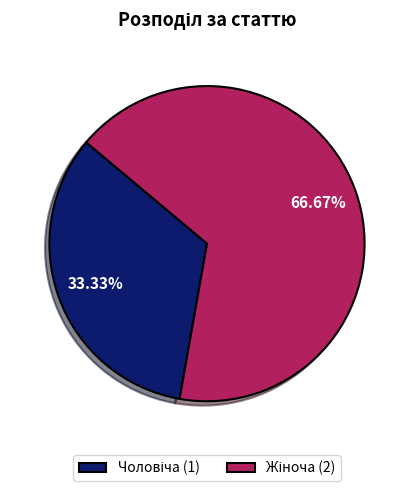

Is there a majority slice in this chart?

Yes